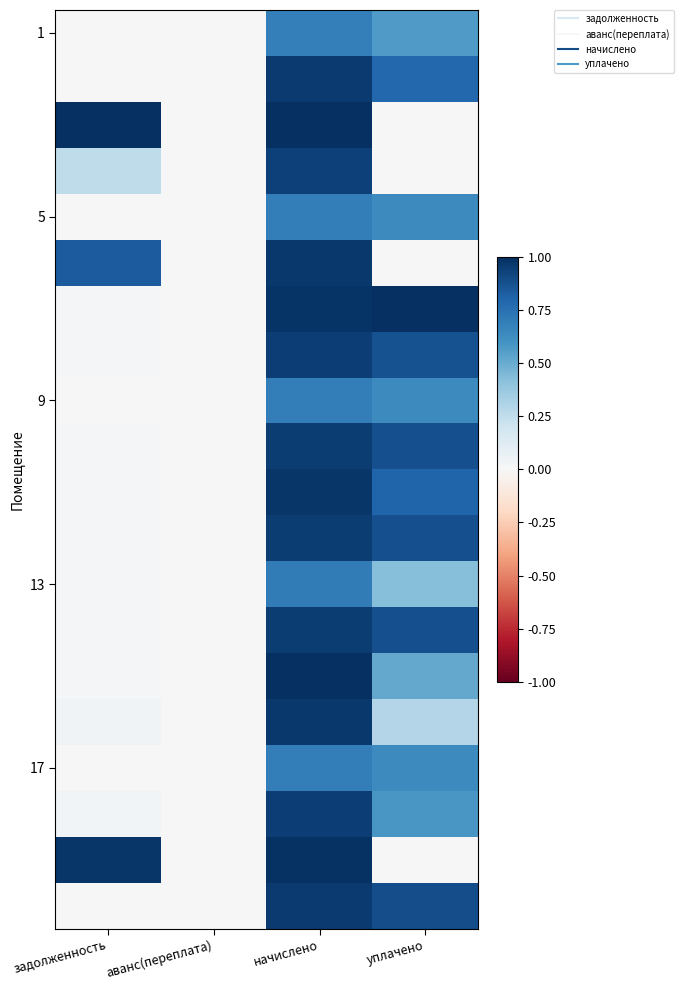

Which has a higher value, начислено or задолженность?

начислено